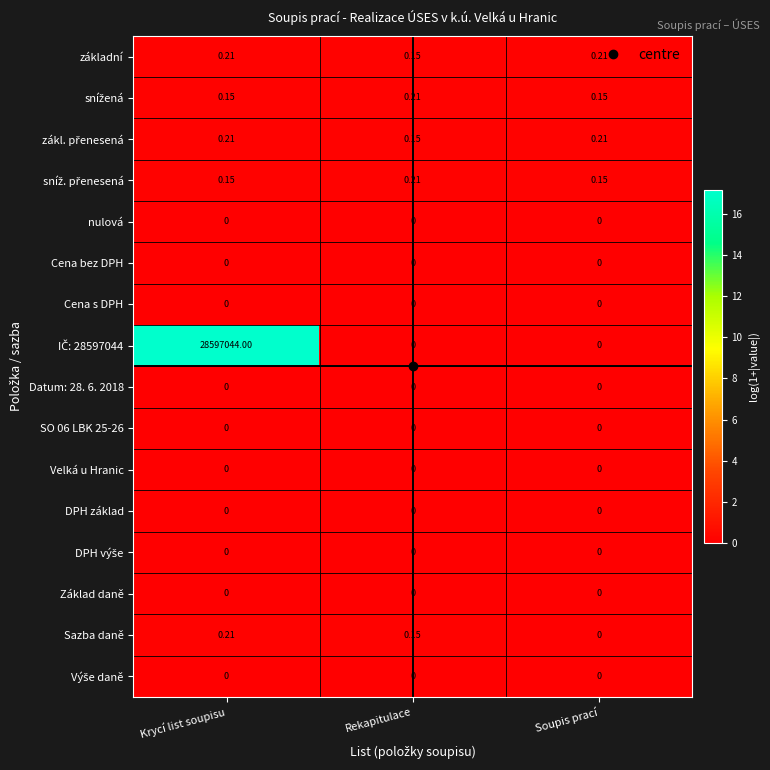

At which category does the chart reach its peak across all series?

Krycí list soupisu